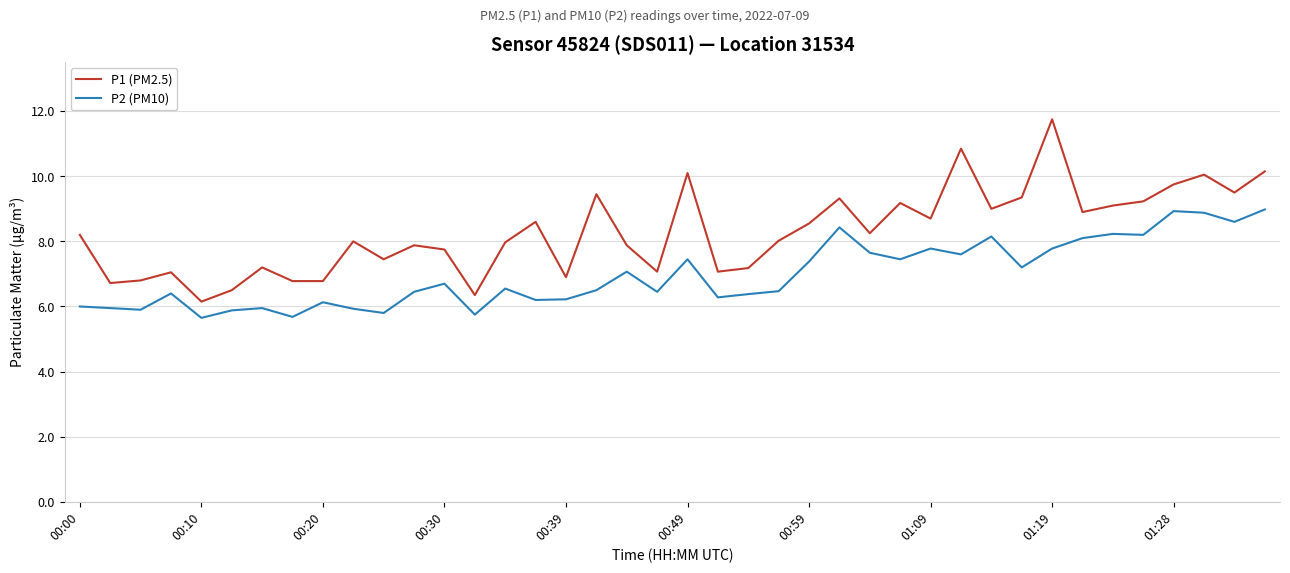

What is the difference between the maximum and second lowest values in the P1 (PM2.5) series?

5.4